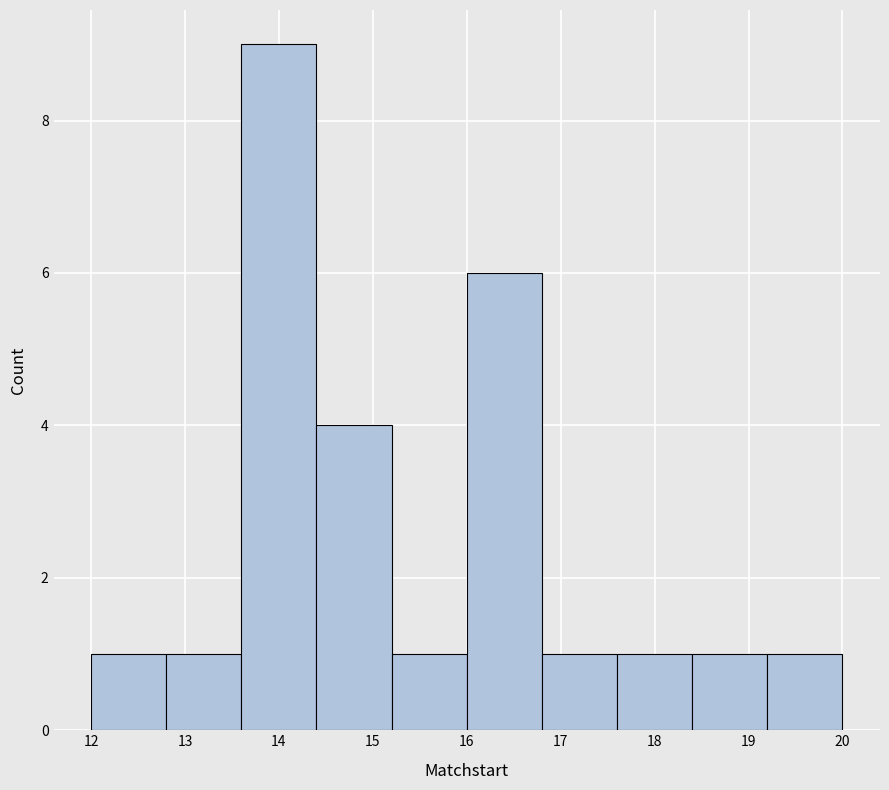

Reading left to right, list every bar in this chart as the range it spans on the x-axis followed by its height. The values are not printed on the chart, so give them approximately, as read against the axis.

12.0 to 12.8: 1
12.8 to 13.6: 1
13.6 to 14.4: 9
14.4 to 15.2: 4
15.2 to 16.0: 1
16.0 to 16.8: 6
16.8 to 17.6: 1
17.6 to 18.4: 1
18.4 to 19.2: 1
19.2 to 20.0: 1